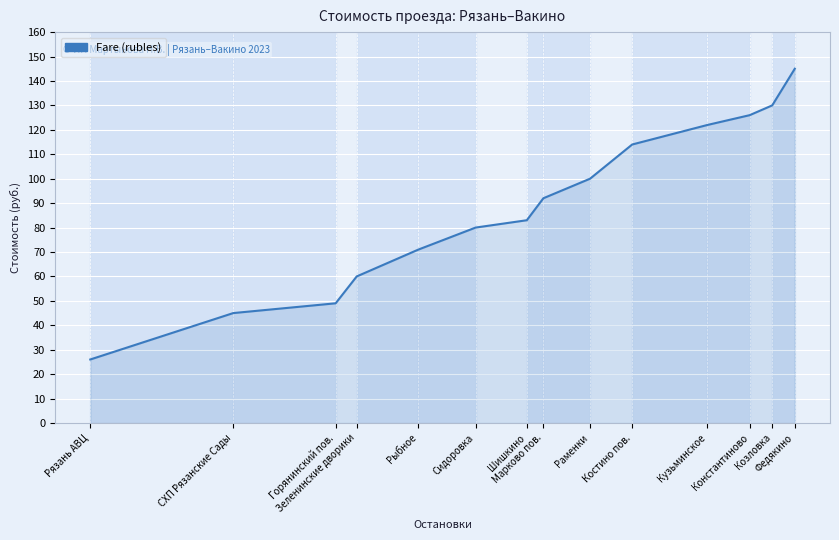

How many lines are shown in the chart?

1